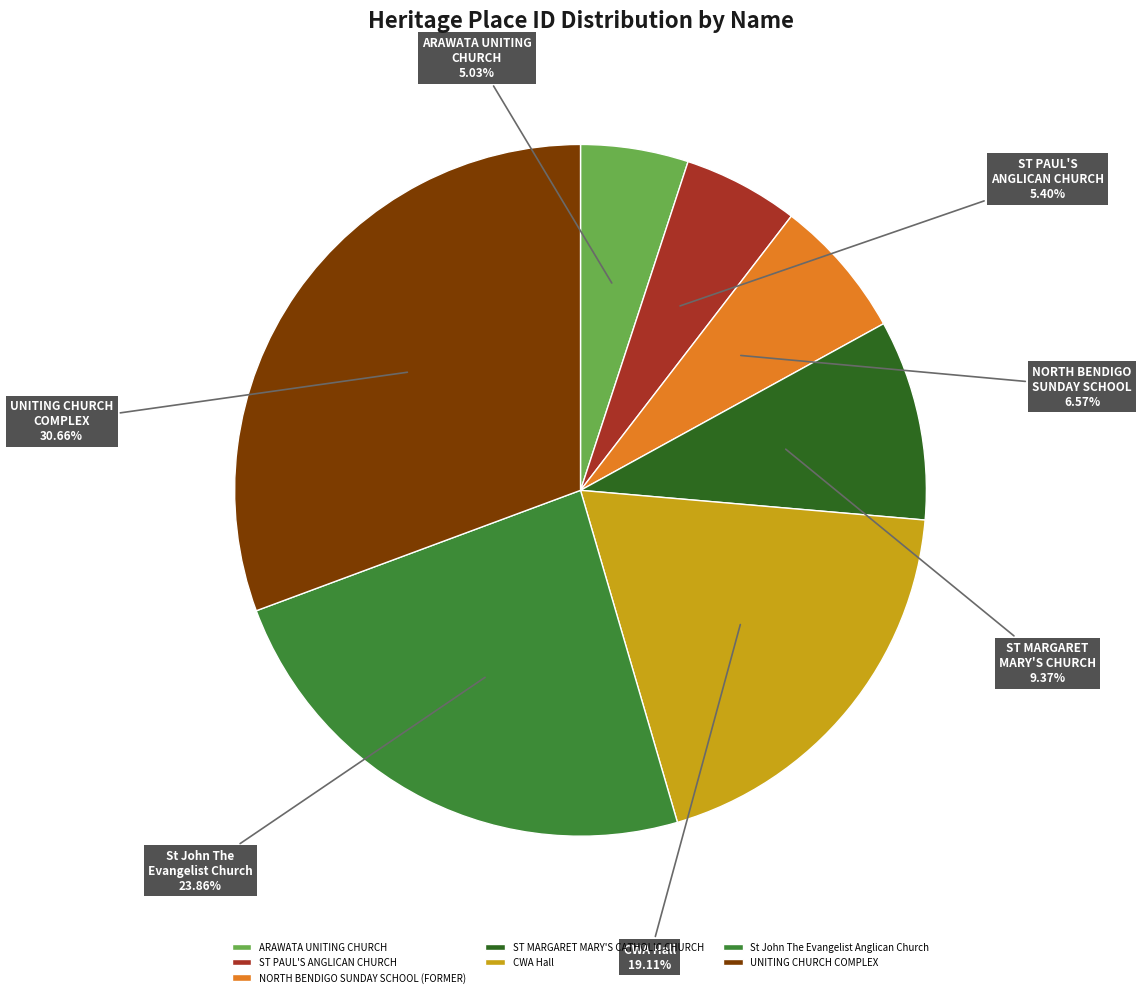

The St John The Evangelist Anglican Church slice represents 16% of the pie. True or false?

False